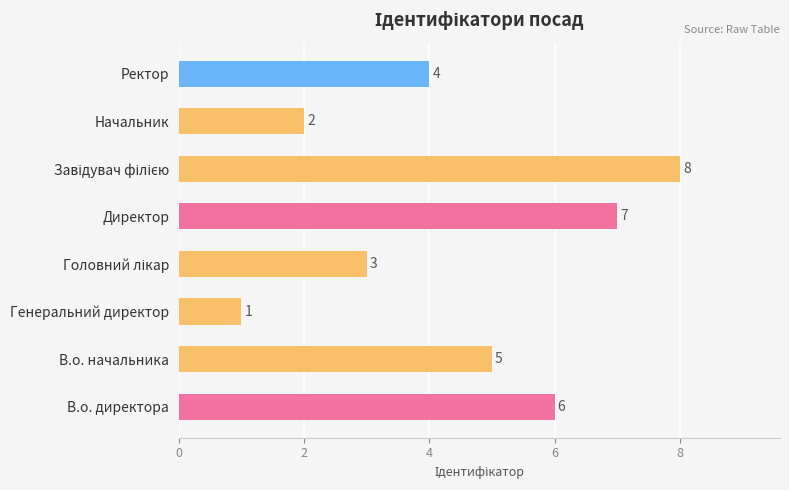

Which has a higher value, Директор or Генеральний директор?

Директор